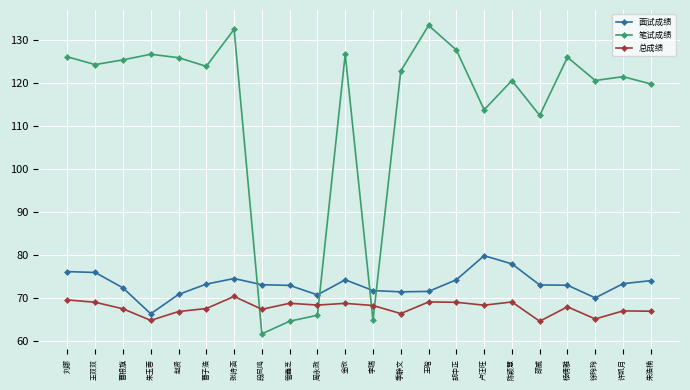

At which category does 笔试成绩 reach its first local peak?

朱玉蓉